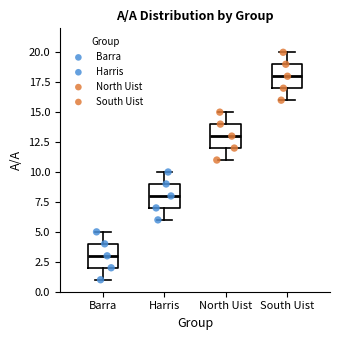

Which box's median line is the highest?

South Uist